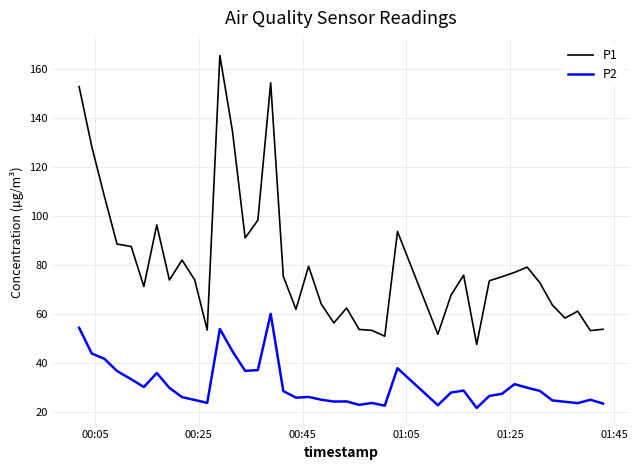

What is the lowest value of the P2 series?

21.6